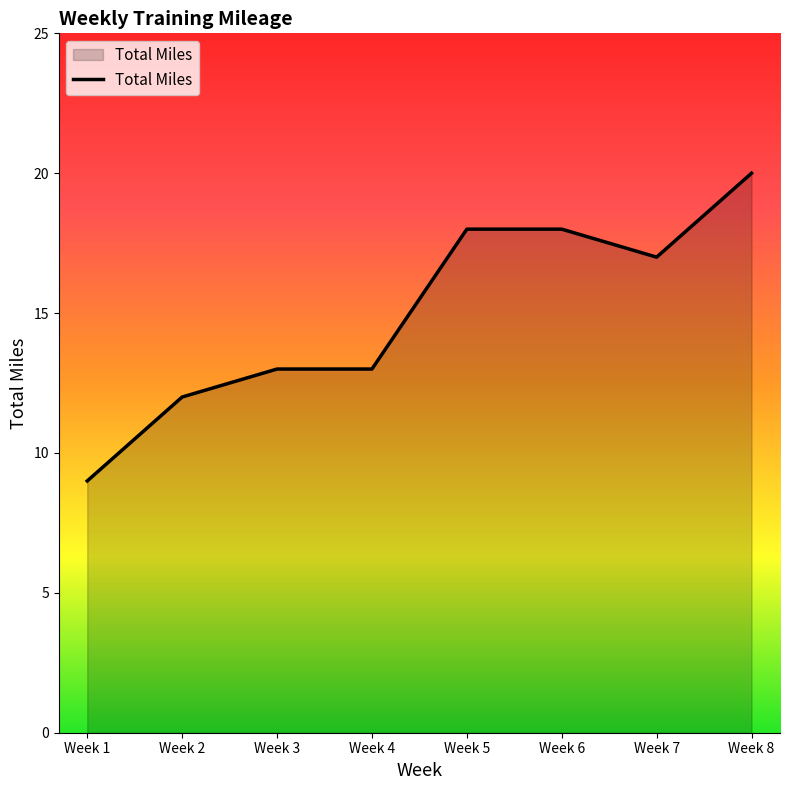

How many values are below 17?

4